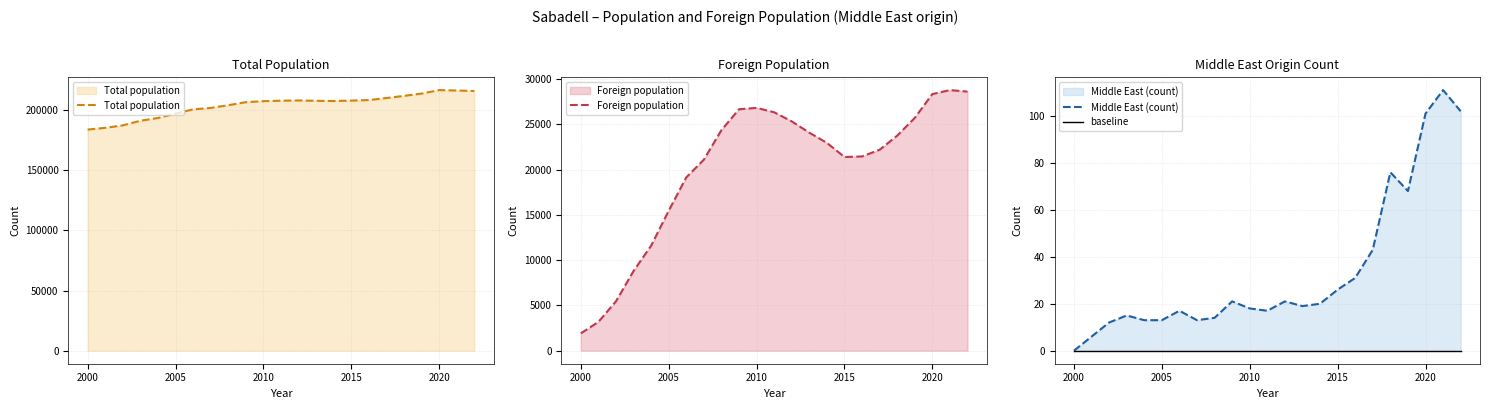

At which category does the chart reach its peak across all series?

2020